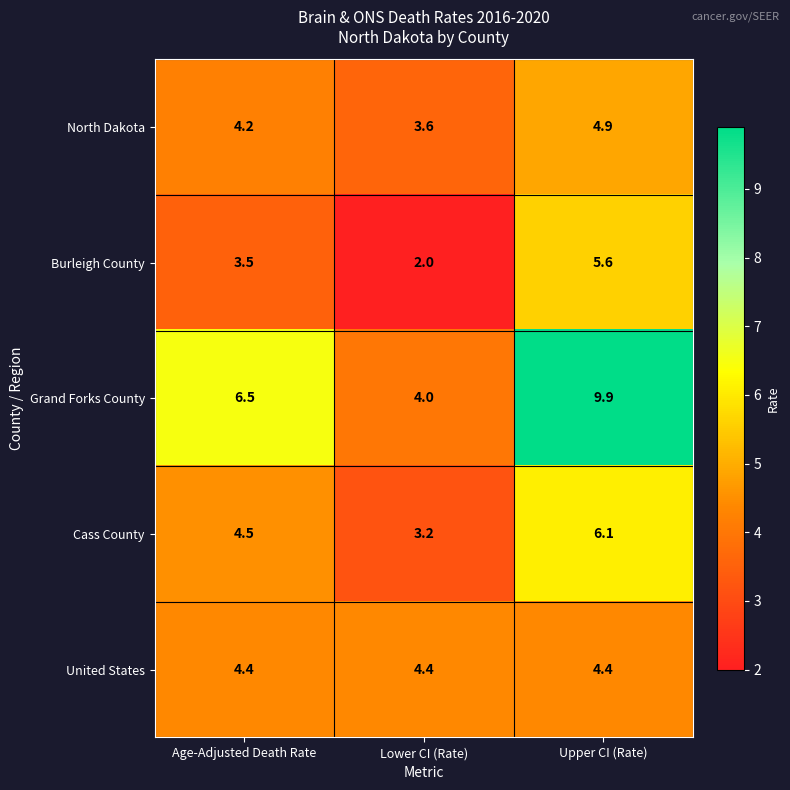

At Lower CI (Rate), list the series in order from largest to smallest.

United States, Grand Forks County, North Dakota, Cass County, Burleigh County